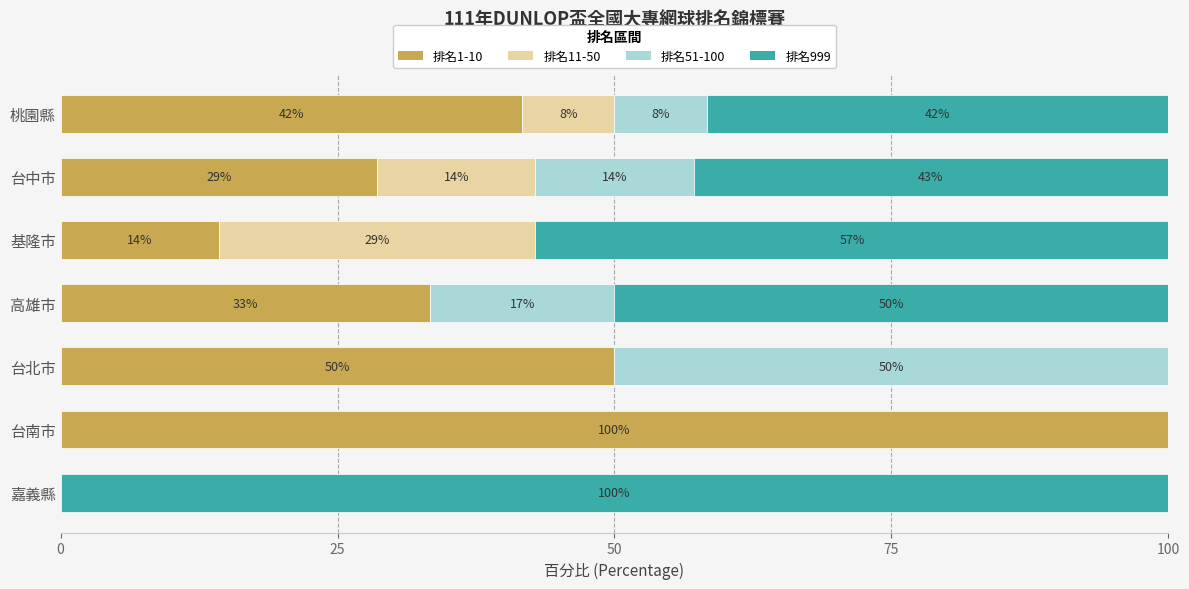

What are all the series names shown in the legend?

排名1-10, 排名11-50, 排名51-100, 排名999